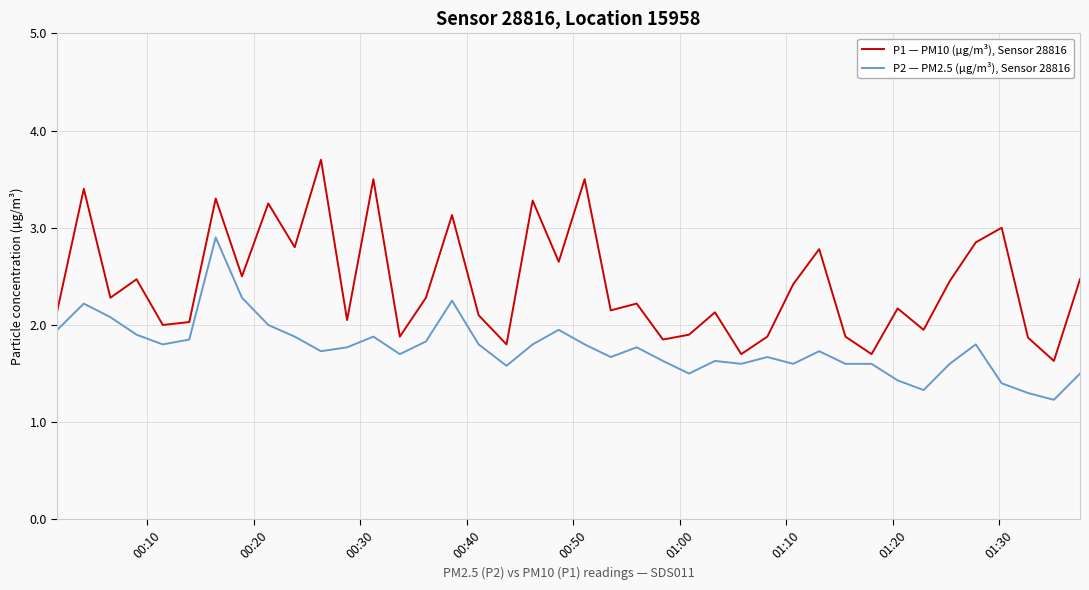

Rank the series by their average value, from lowest to highest.

P2 — PM2.5 (µg/m³), Sensor 28816, P1 — PM10 (µg/m³), Sensor 28816